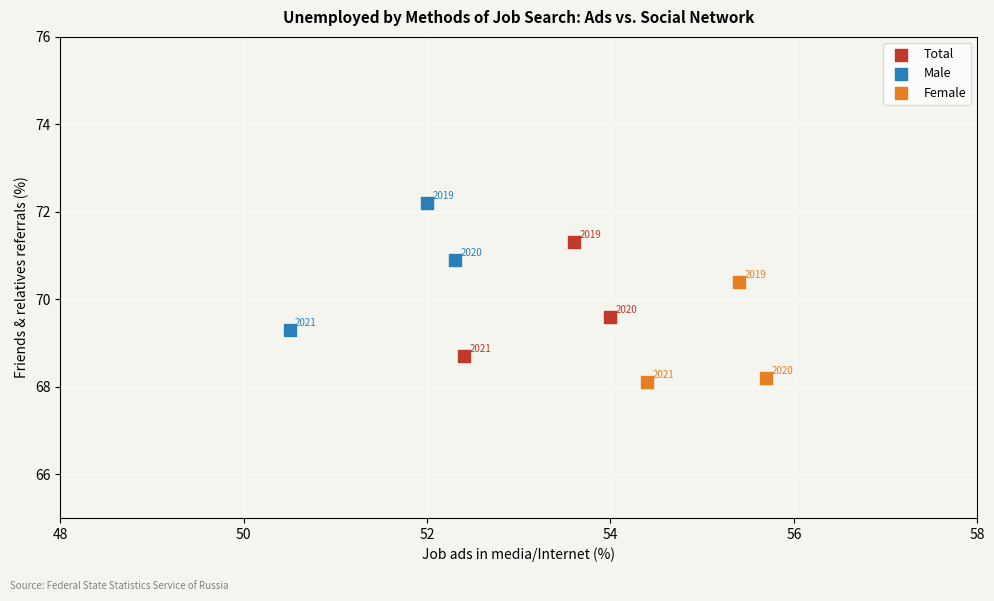

Which series reaches the minimum Y coordinate?

Female